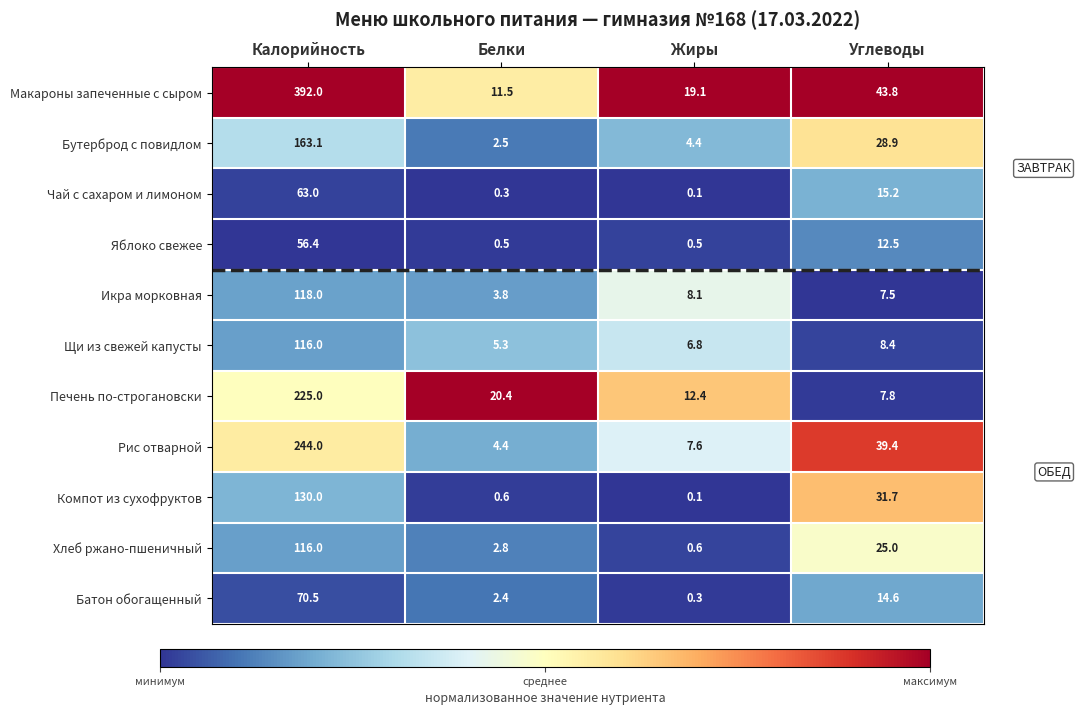

What is the difference between the Бутерброд с повидлом values at Калорийность and Углеводы?

134.2